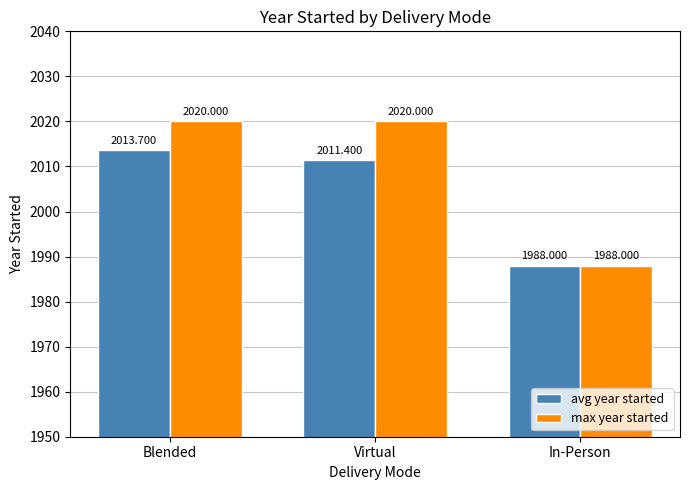

What is the greatest value displayed?

2020.0